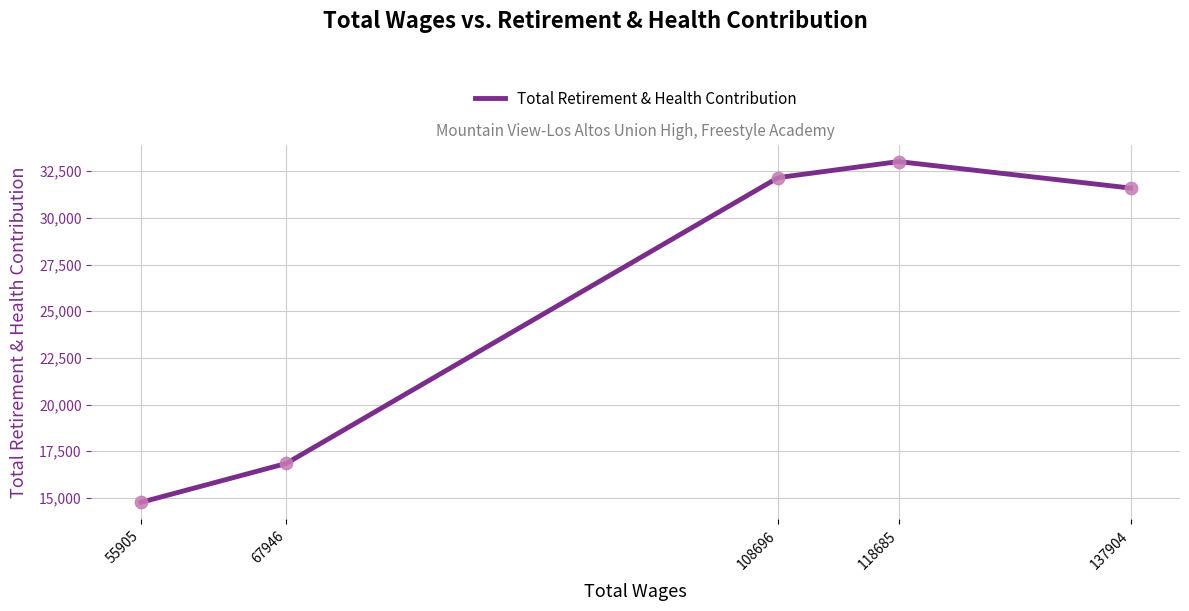

Approximately how many times larger is the value at 108696 compared to 118685?

1.0